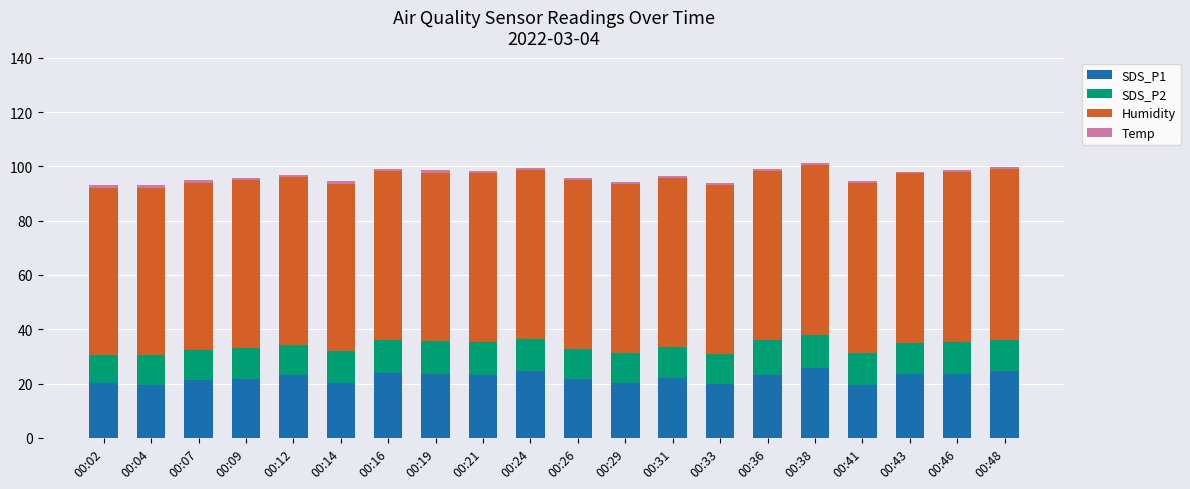

The value of SDS_P1 at 00:43 is 15.0. True or false?

False